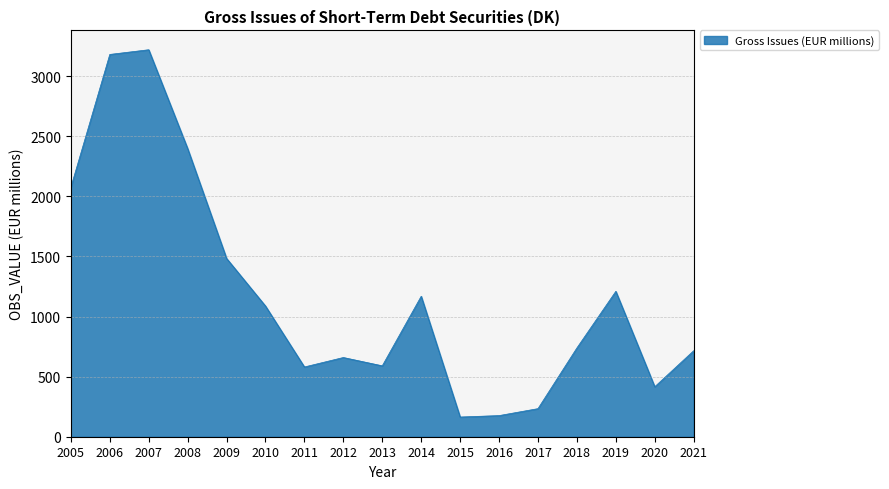

How many interior local peaks (higher than both neighbors) does the data have?

4